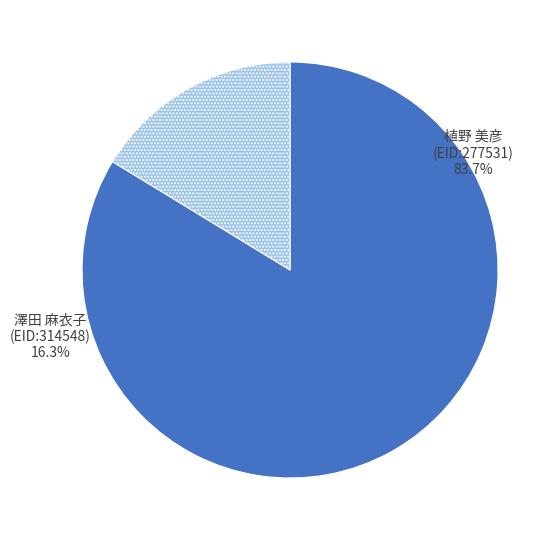

Is there any slice that represents more than half of the pie?

Yes